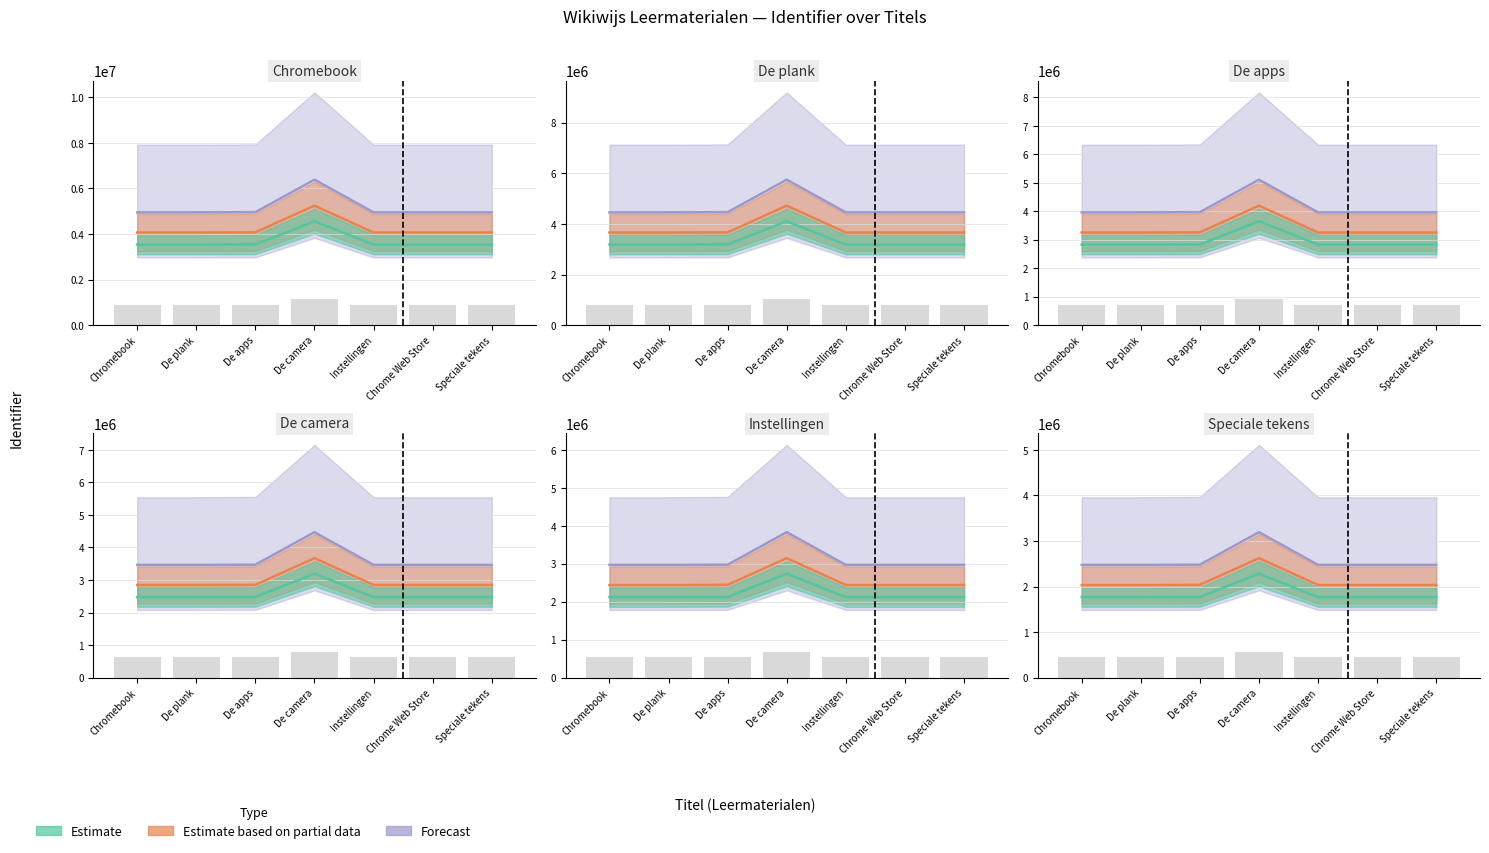

Which label corresponds to the smallest value in the chart?

Chromebook